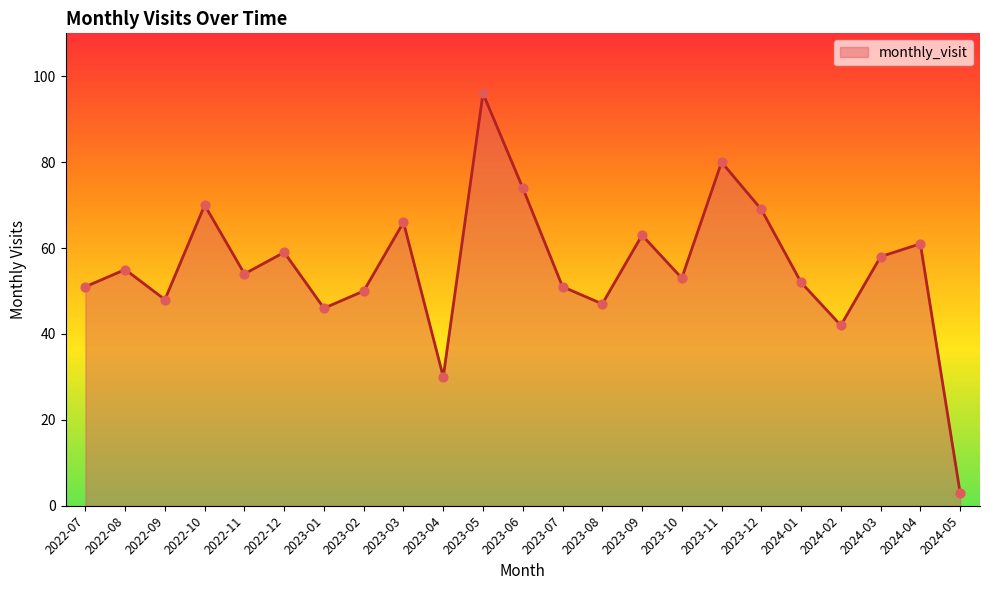

What is the change in value from 2024-01 to 2024-03?

+6